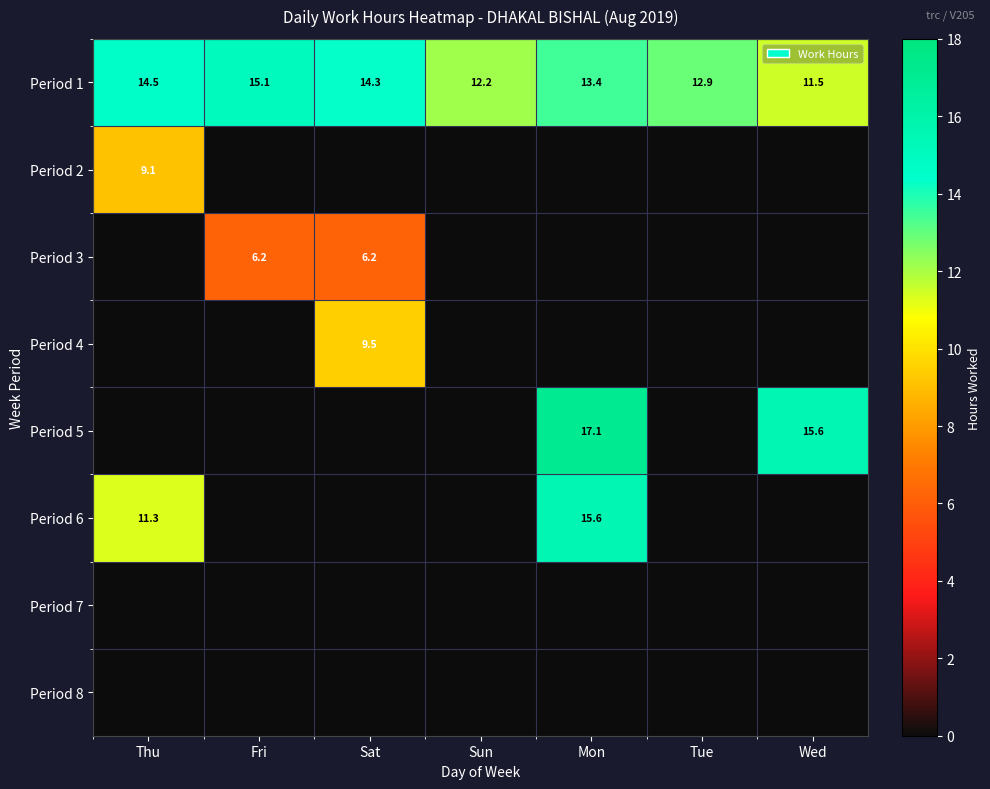

How many data points in Period 1 are above 13?

4